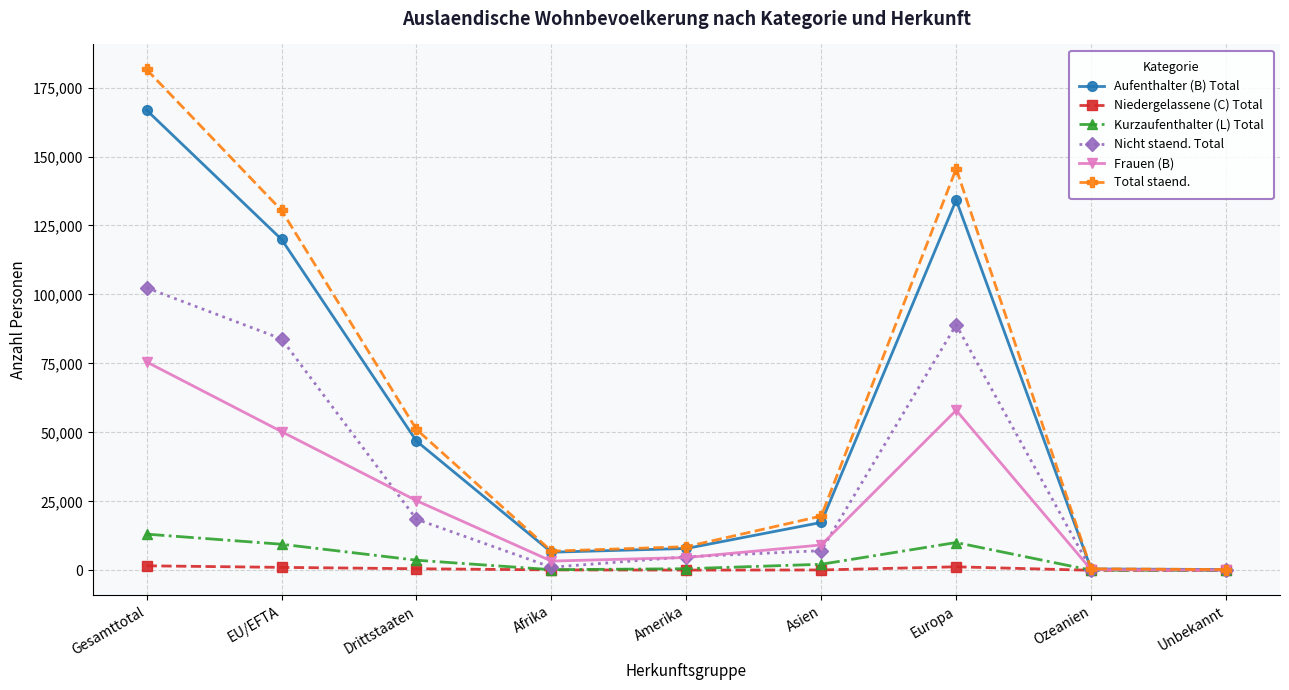

What is the minimum value shown in the chart?

1